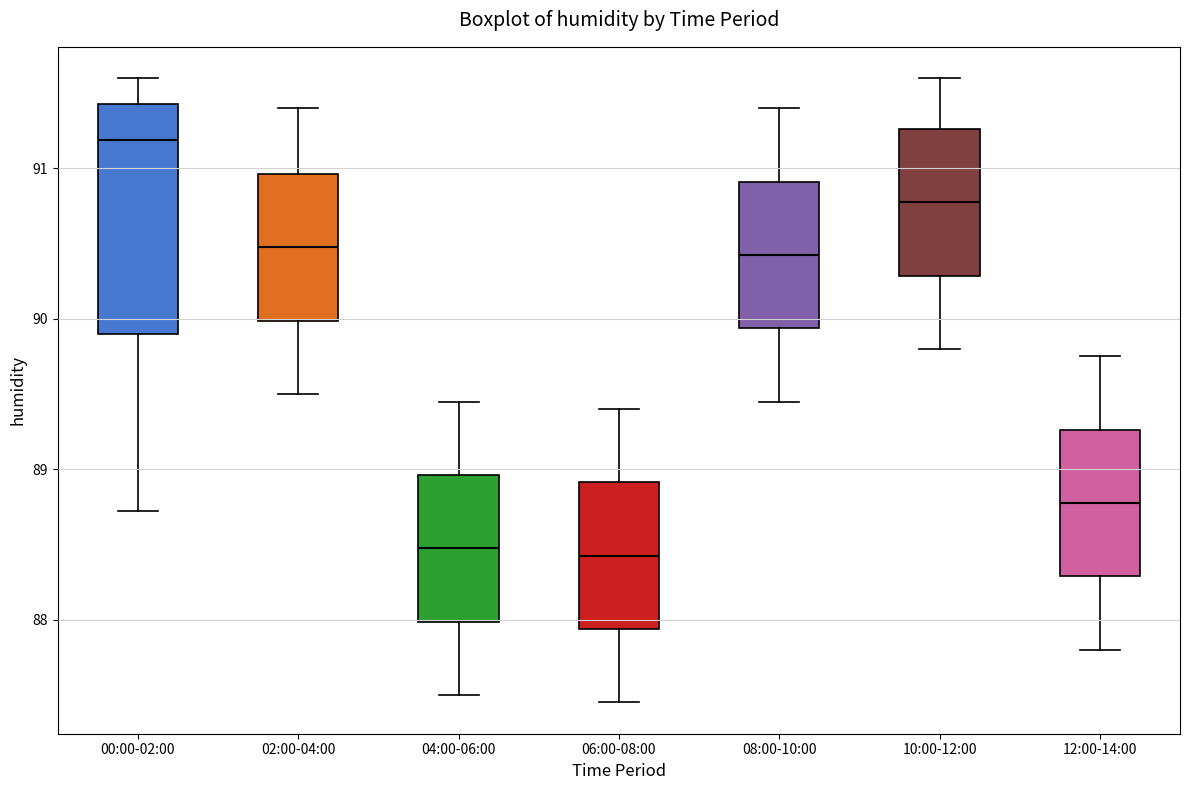

Where does the median line of the box for 02:00-04:00 sit on the y-axis? The values are not printed on the chart, so give them approximately, as read against the axis.

90.5